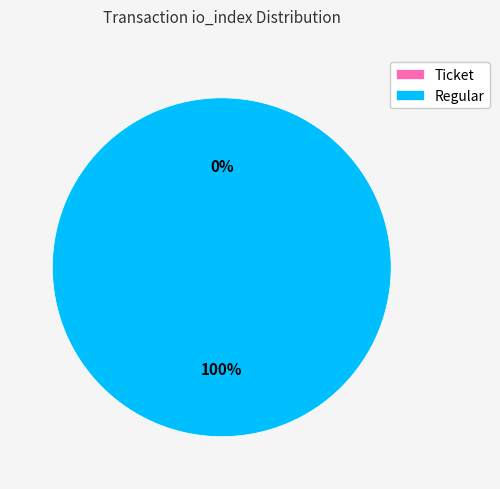

True or false: Ticket accounts for 10% of the total.

False